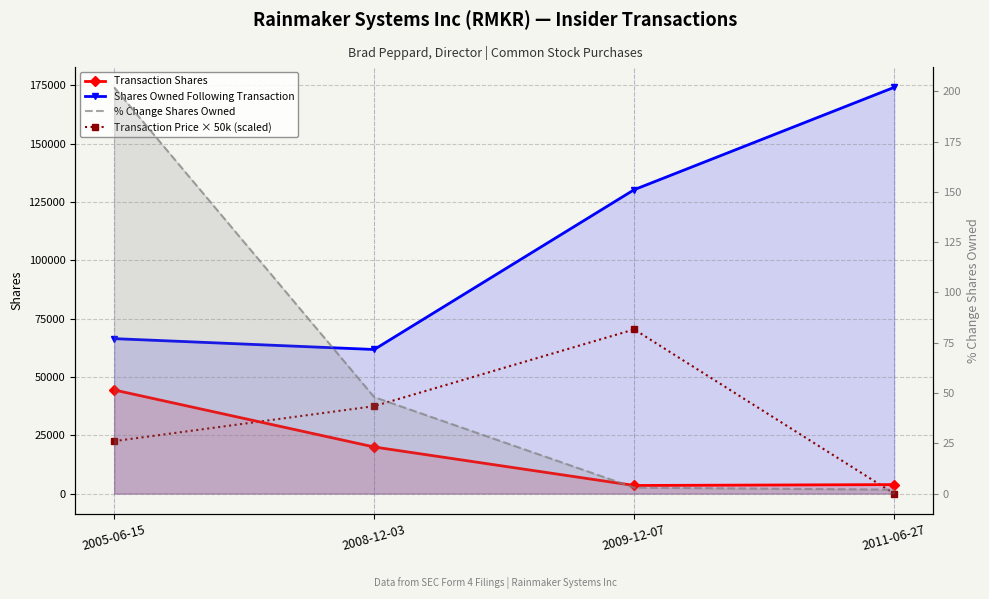

Reading right to left, extract all data points from this chart.

Transaction Shares: 2011-06-27=3876	2009-12-07=3500	2008-12-03=20000	2005-06-15=44444
Shares Owned Following Transaction: 2011-06-27=174165	2009-12-07=130289	2008-12-03=61789	2005-06-15=66444
Transaction Price × 50k (scaled): 2011-06-27=0	2009-12-07=70400	2008-12-03=37500	2005-06-15=22500
% Change Shares Owned: 2011-06-27=2	2009-12-07=3	2008-12-03=48	2005-06-15=202